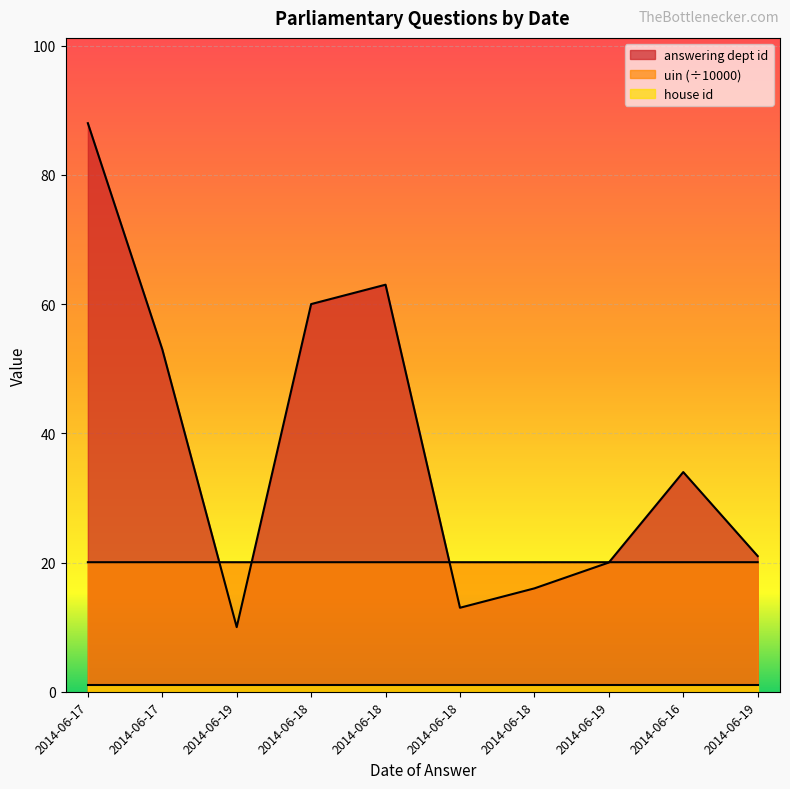

What is the difference between the highest and lowest values at 2014-06-19?

10.0